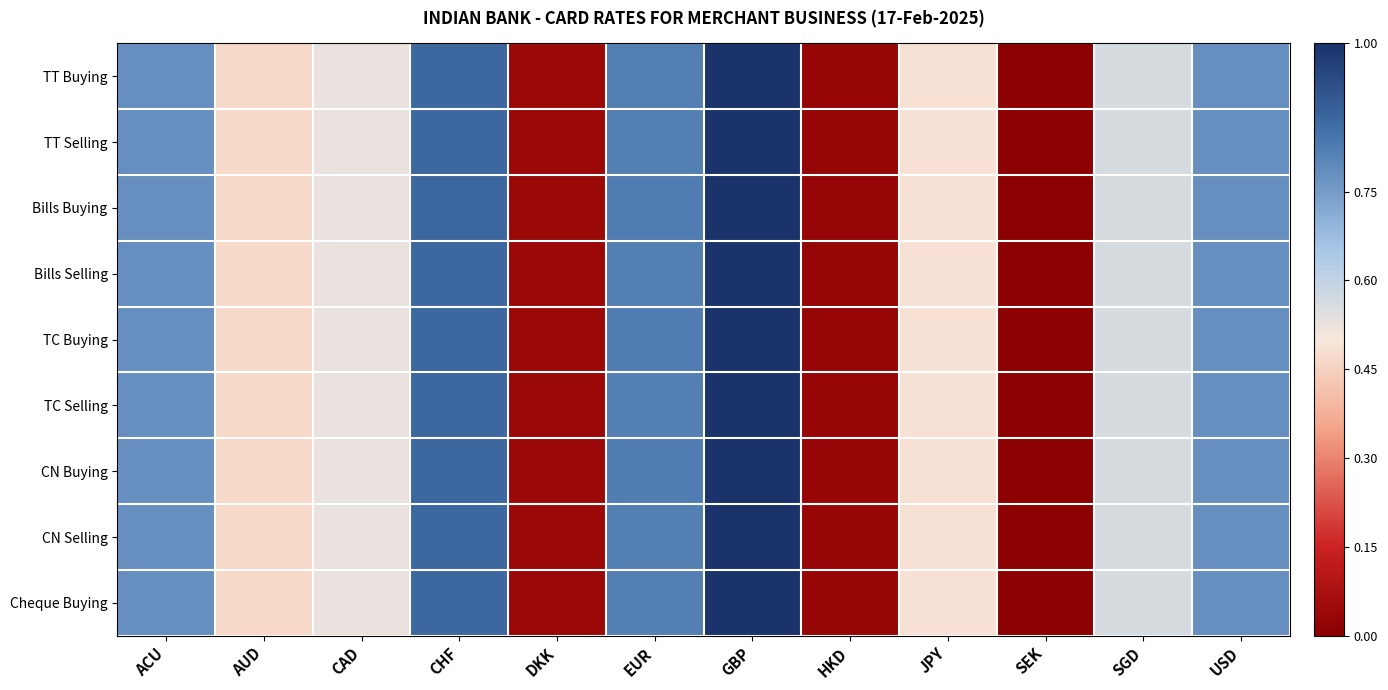

Which series has the largest range (max minus min)?

TT Buying